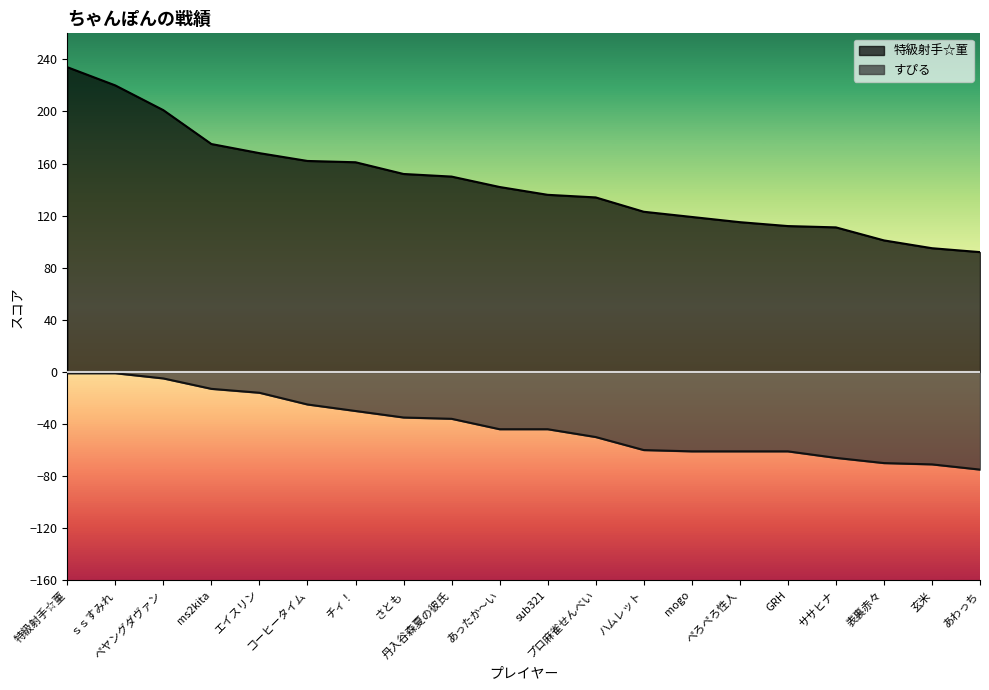

Is it true that 特級射手☆菫 equals 205 at さとも?

False